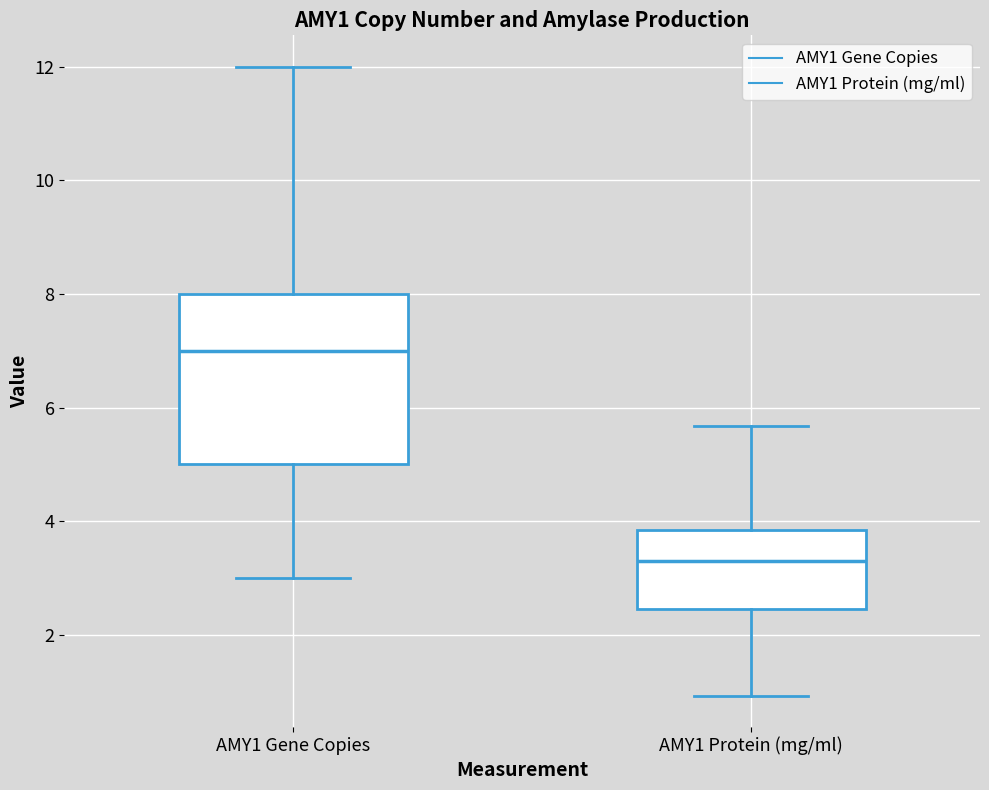

Reading left to right, read every box against the y-axis: the position of its median line, the range the box covers, and the ends of its whiskers. The values are not printed on the chart, so give them approximately, as read against the axis.

AMY1 Gene Copies: median 7.0, box 5.0 to 8.0, whiskers 3.0 to 12.0
AMY1 Protein (mg/ml): median 3.4, box 2.4 to 3.8, whiskers 1.0 to 5.6